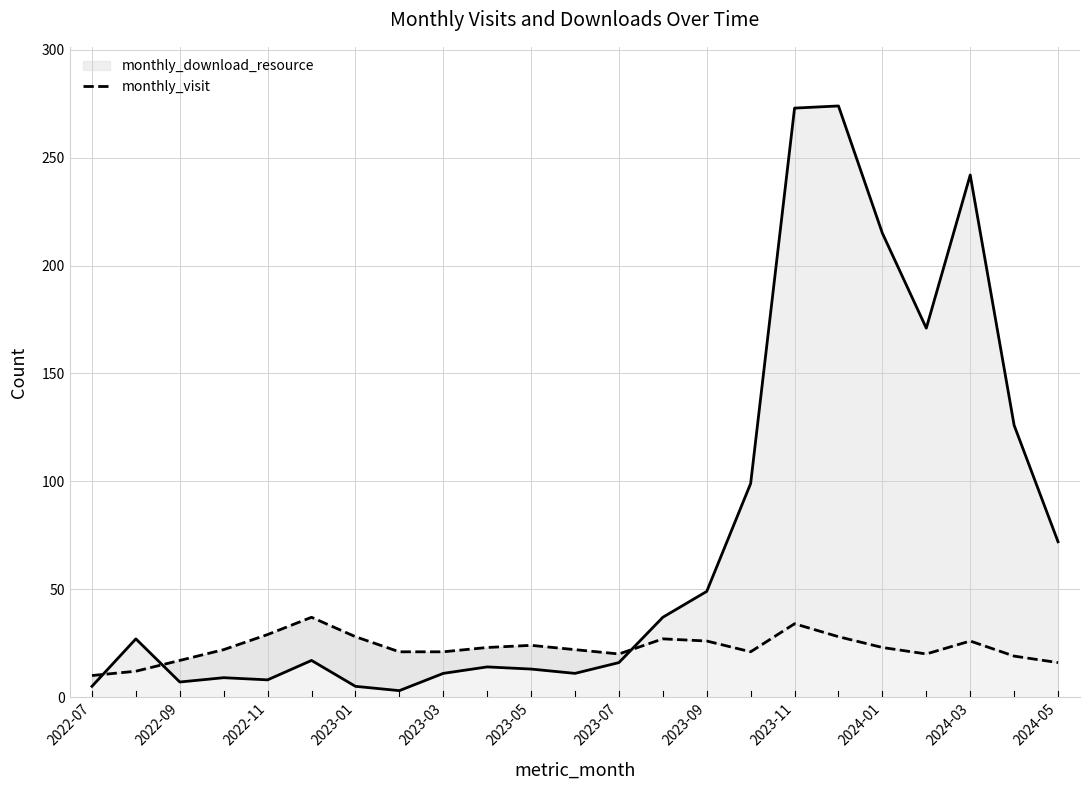

Read the monthly_download_resource value at 21, to the nearest 5.

125